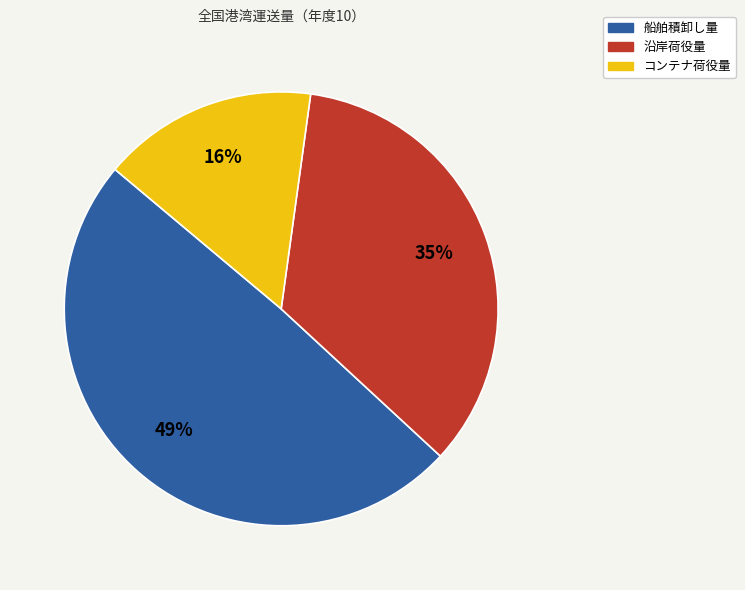

Does 船舶積卸し量 represent more than half of the total?

No